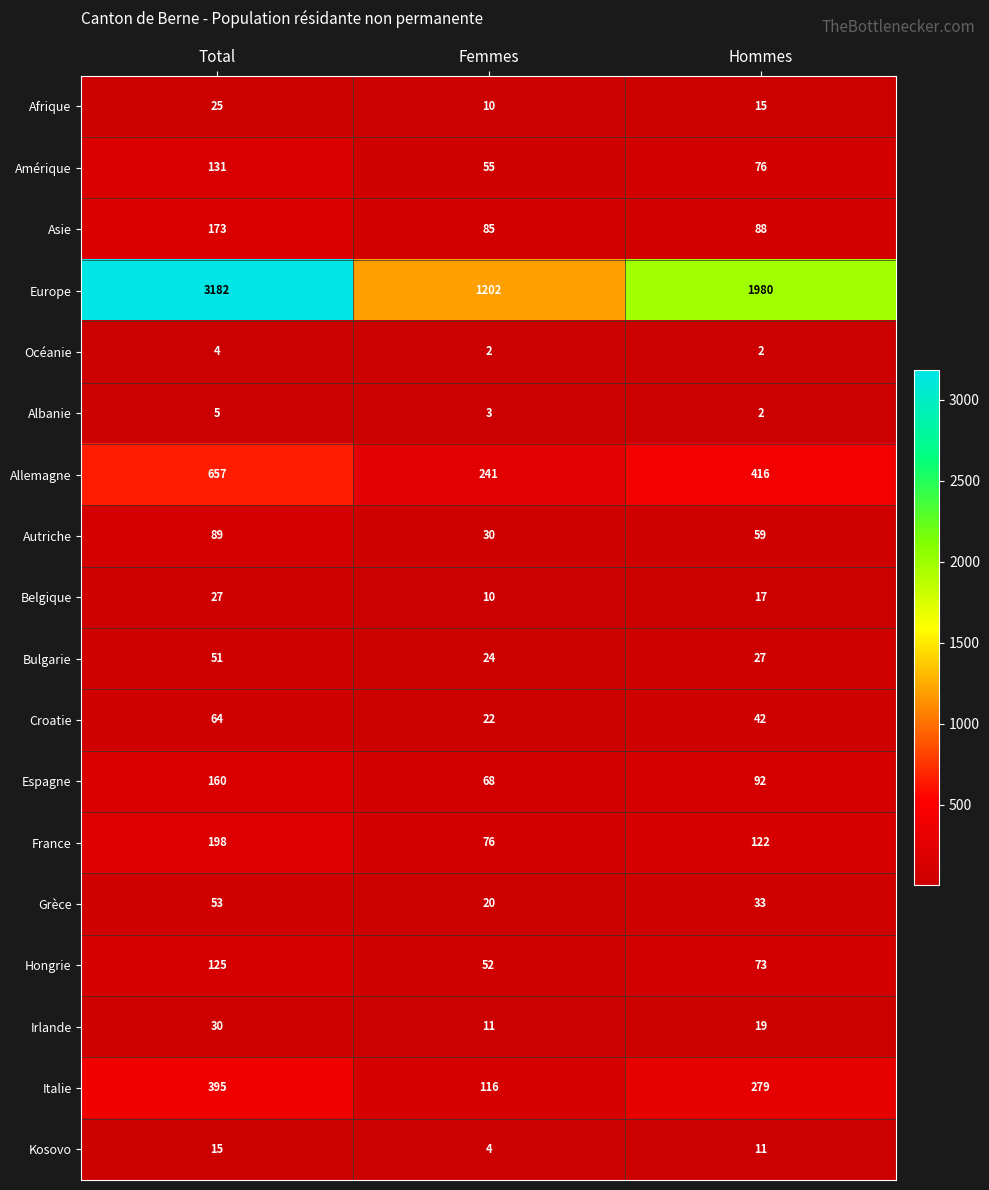

Is the value of Bulgarie at Femmes greater than the value of Kosovo at Hommes?

Yes